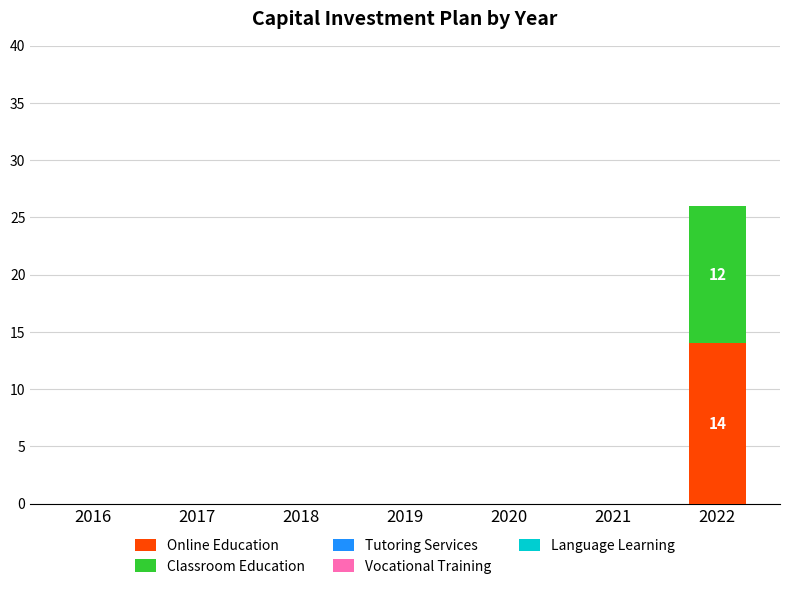

What is the highest value of the Online Education series?

14